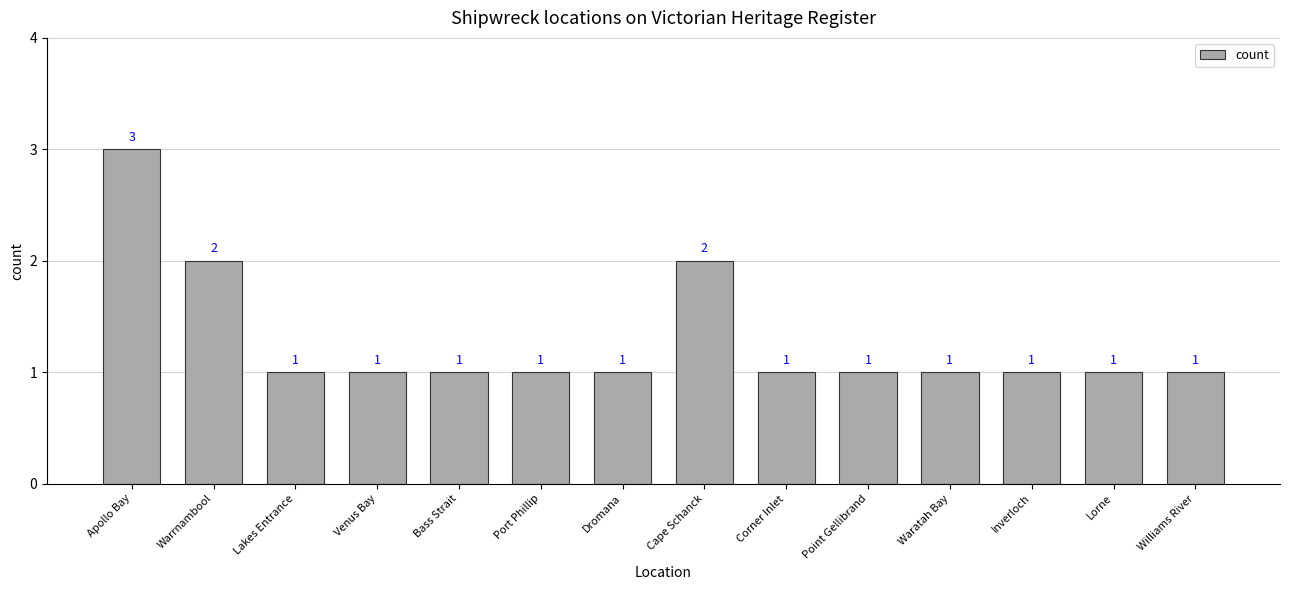

What is the maximum value shown in the chart?

3